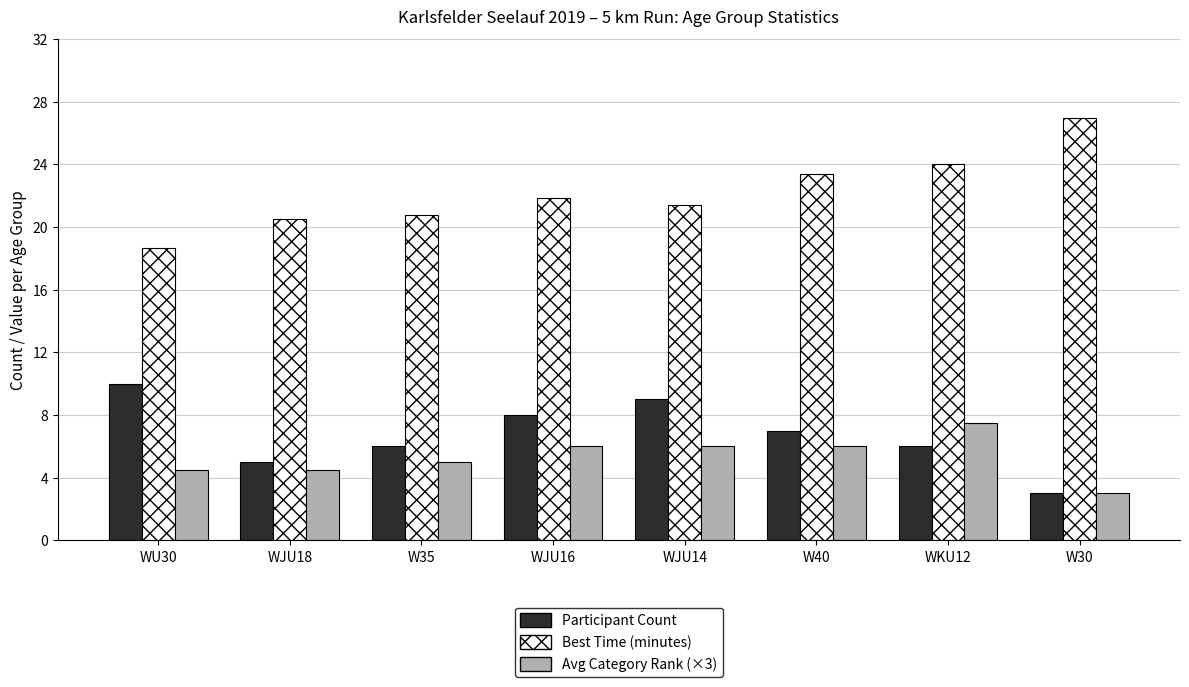

How many data points does each series have?

8